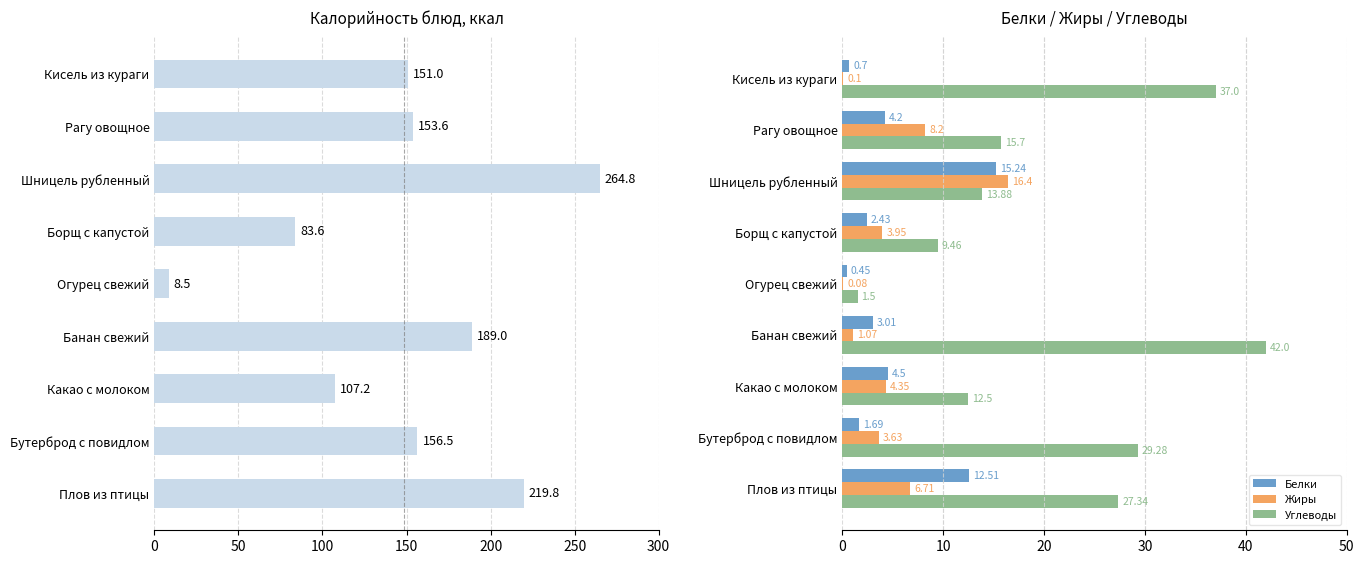

What is the average value of the Углеводы series?

21.0